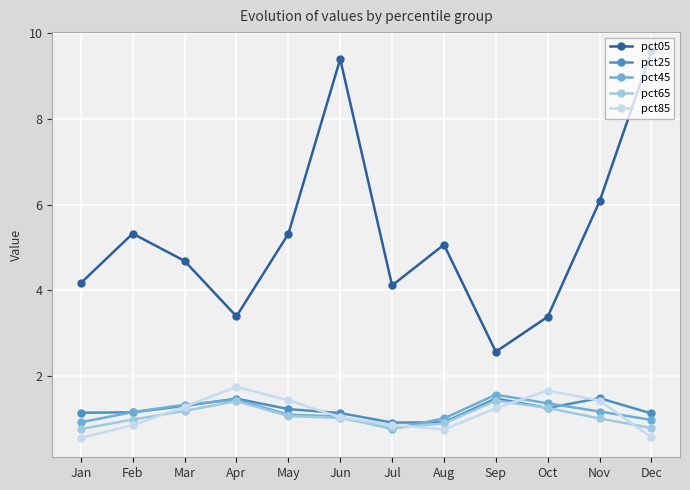

What is the value of the pct65 point at the 4th from the left?

1.4